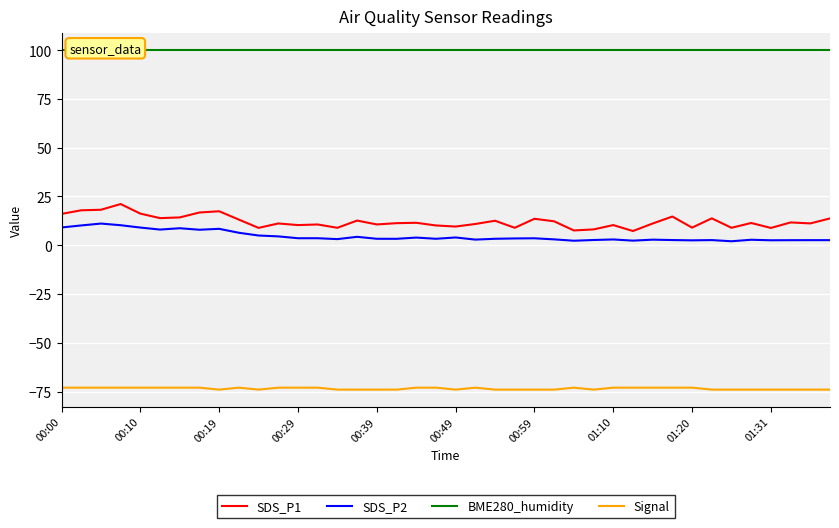

Between 10 and 19, which series saw the biggest shift?

SDS_P2